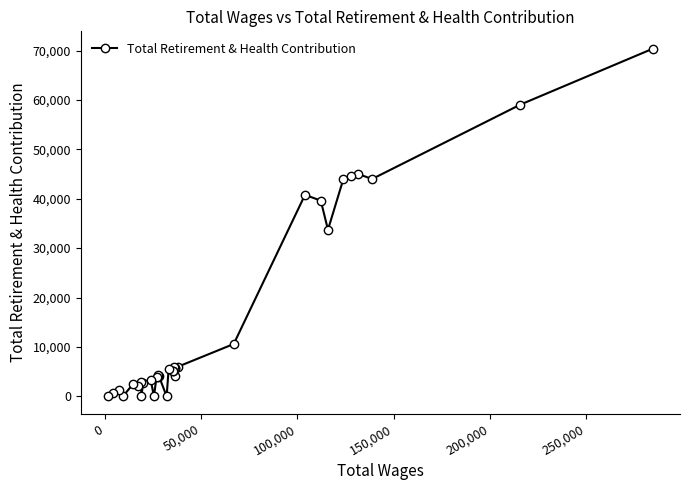

What is the difference between the maximum and minimum values?

70362